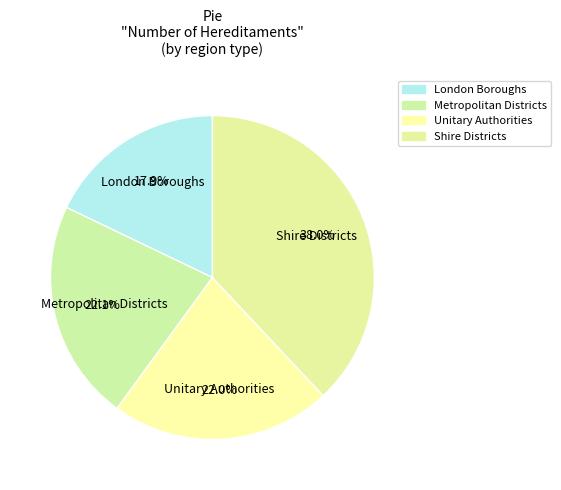

Is it true that Metropolitan Districts is 22% of the pie?

True